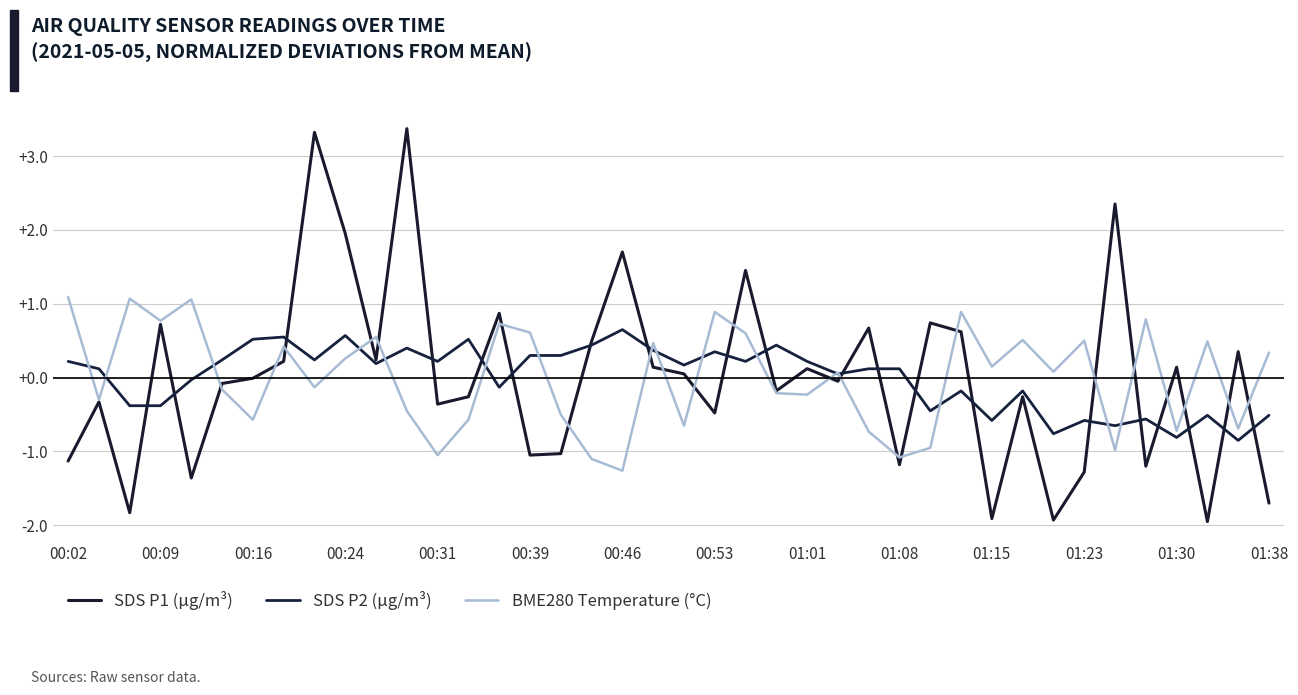

How many values in the SDS P2 (µg/m³) series are below 0?

16